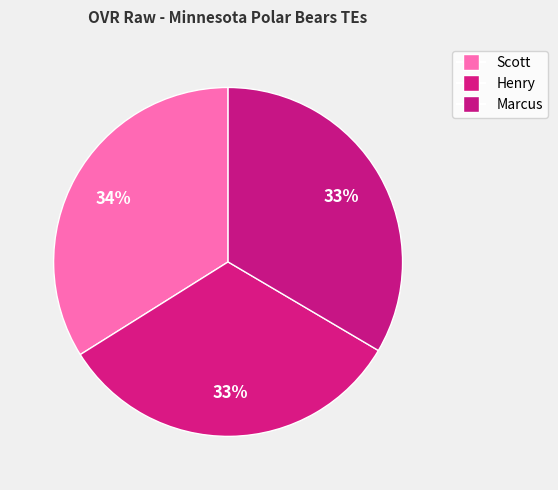

What percentage is the Scott slice, to the nearest percent?

34%